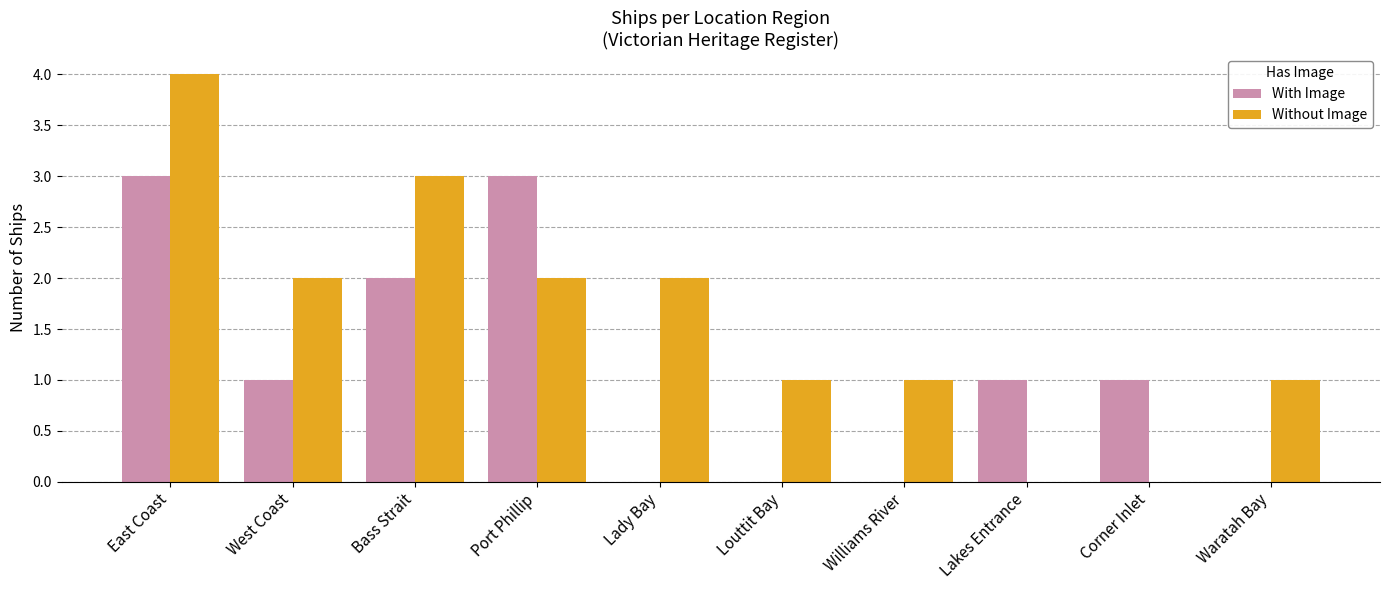

What is the average value of the With Image series?

1